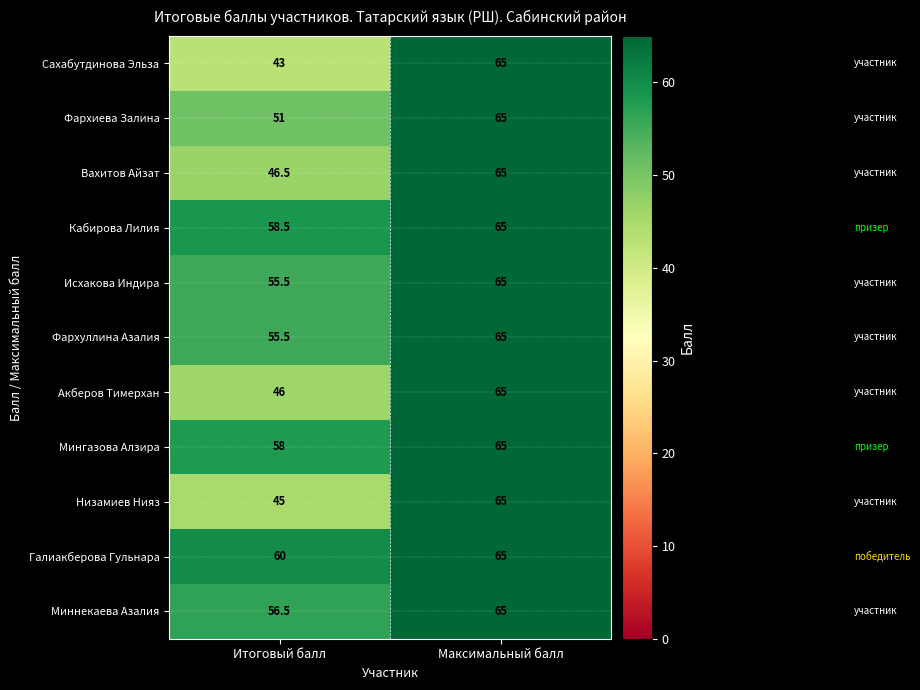

What is the greatest value displayed?

65.0